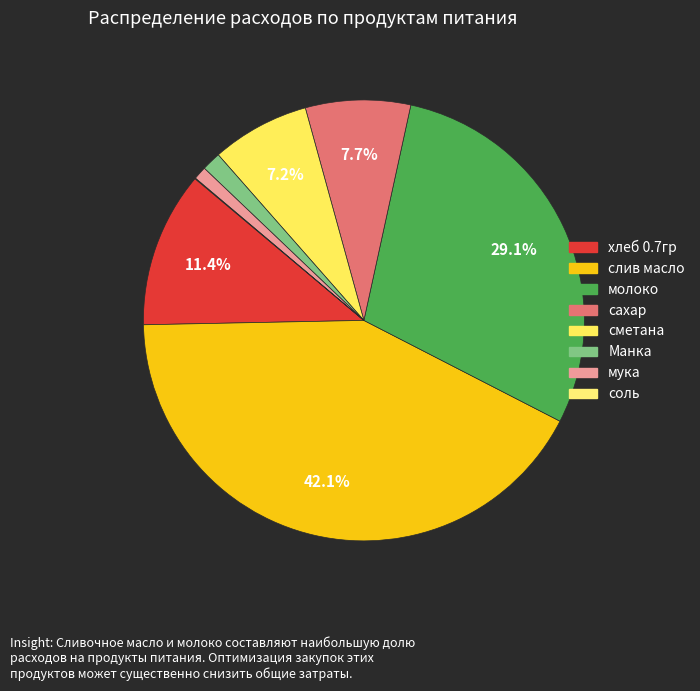

Is it true that Манка is 11% of the pie?

False